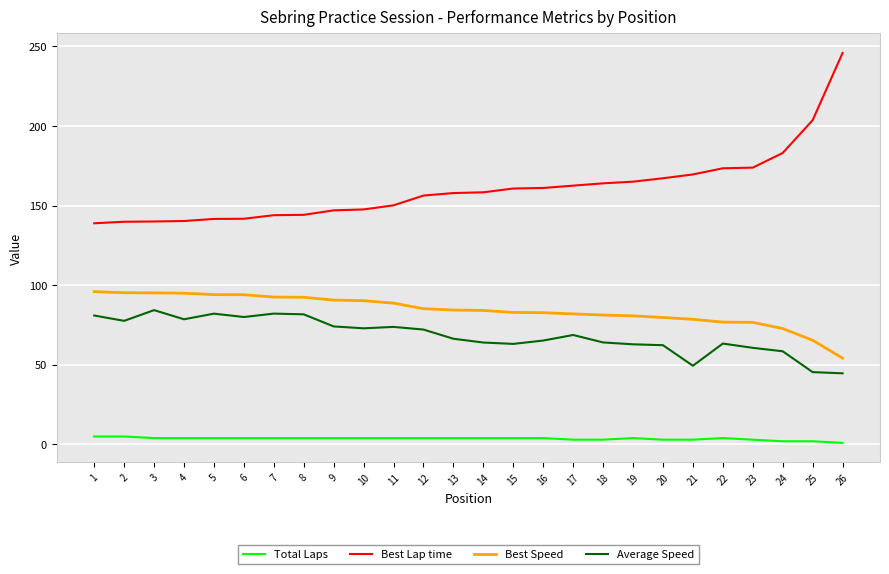

What is the sum of the Total Laps values at 15 and 20?

7.0